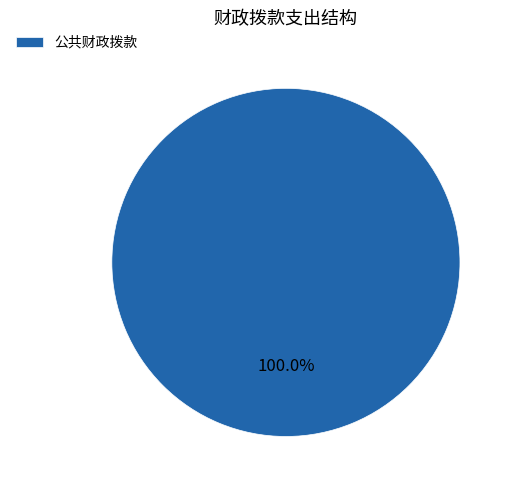

Rank the categories by value from lowest to highest.

公共财政拨款